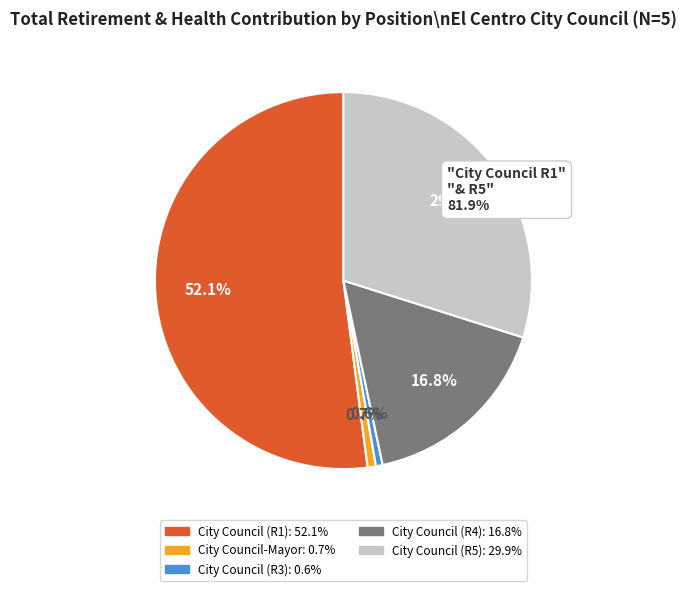

Does any single category account for the majority?

Yes